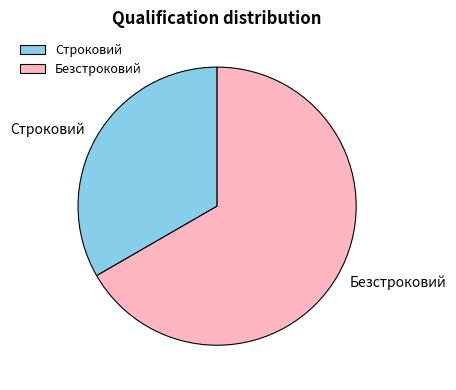

Which category has the biggest portion of the pie?

Безстроковий